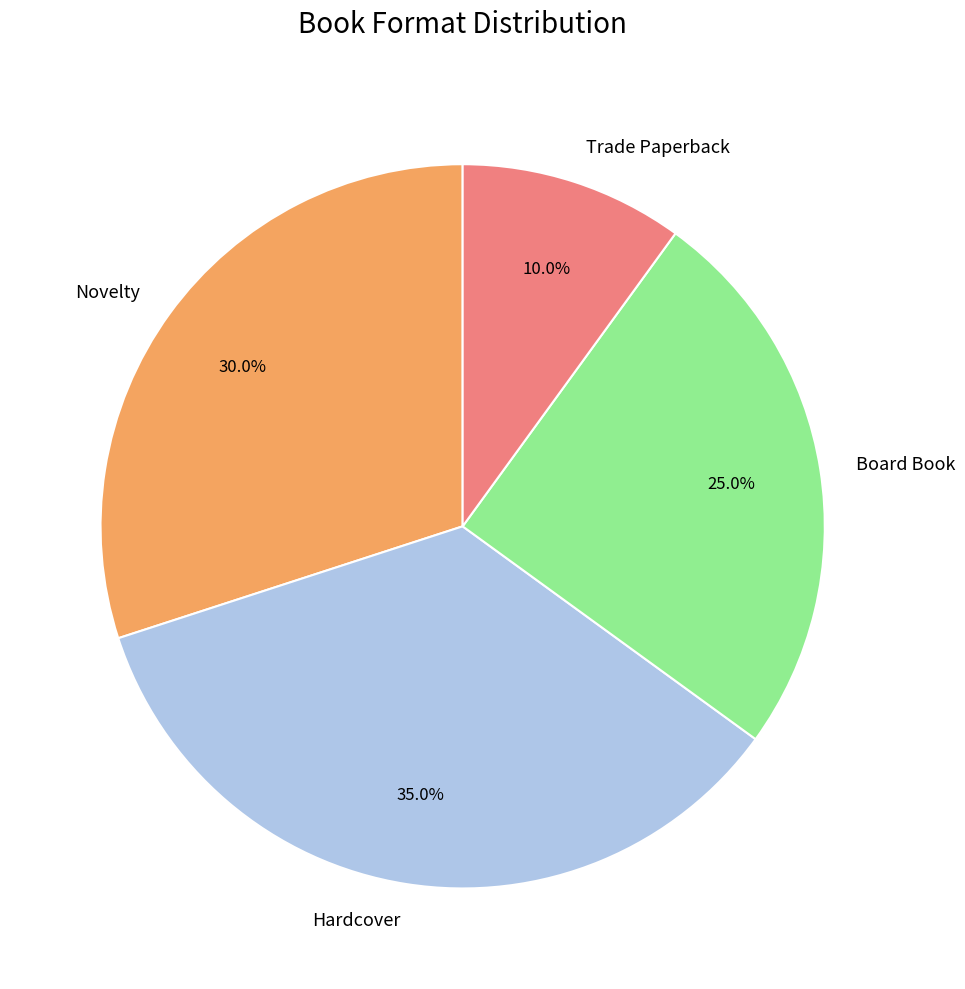

The Hardcover slice represents 45% of the pie. True or false?

False